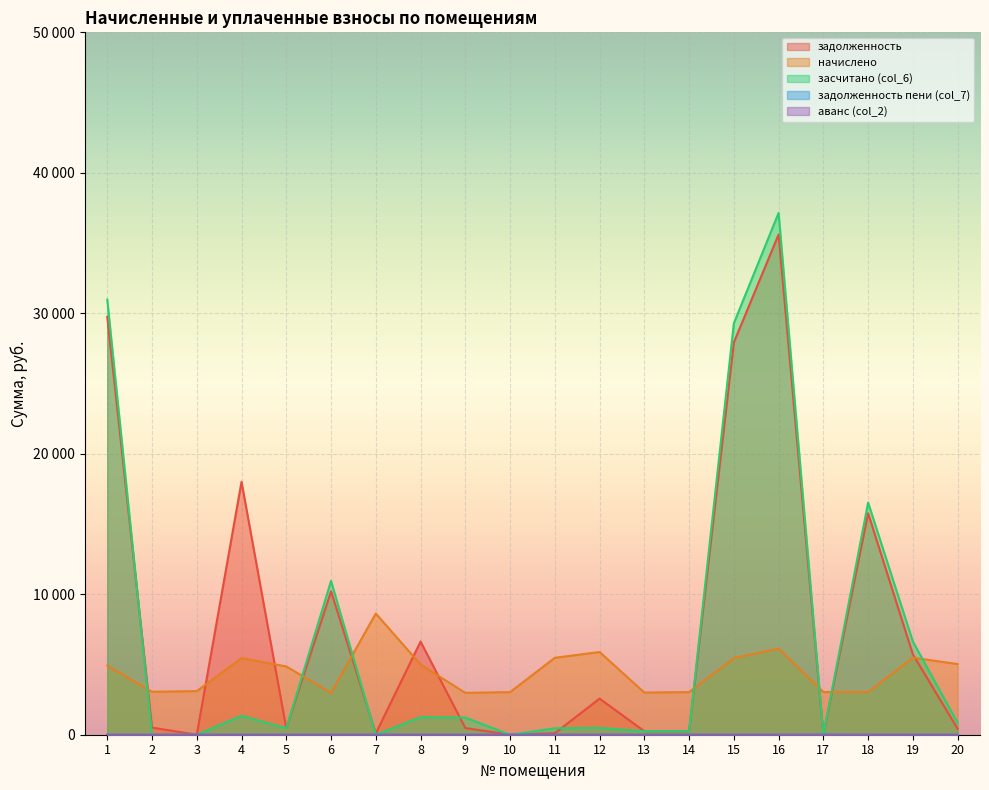

How many distinct data groups are displayed?

5